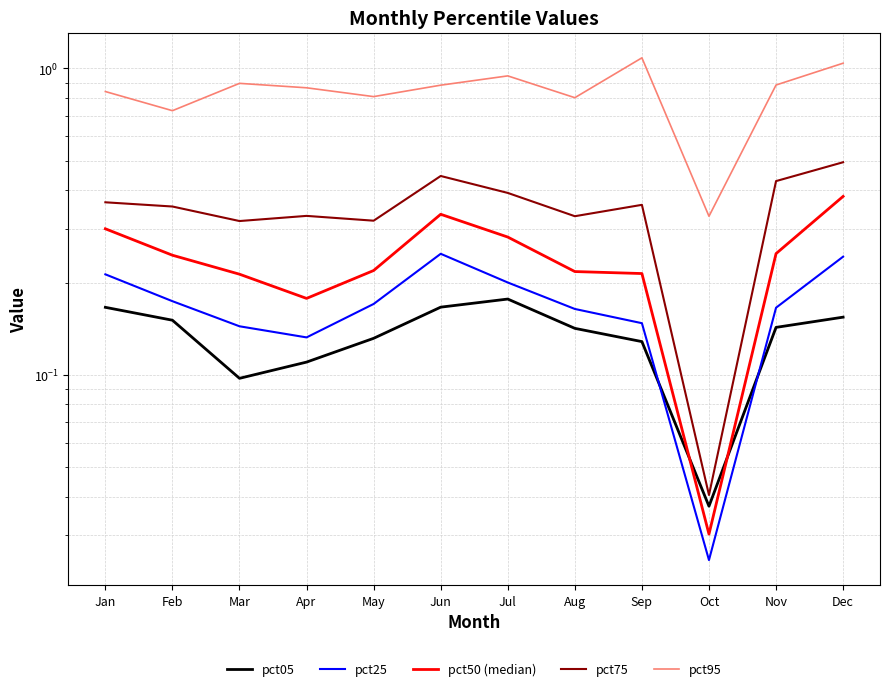

Is this an area chart (filled region under the line)?

No